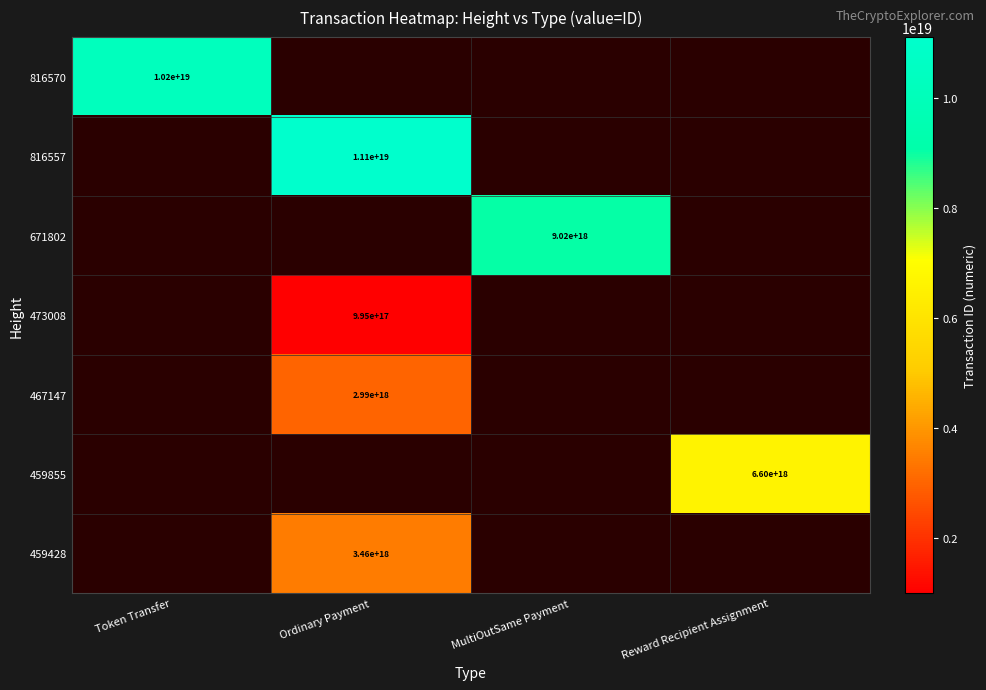

The 459428 series shows 5219591007693636608 at Ordinary Payment. True or false?

False